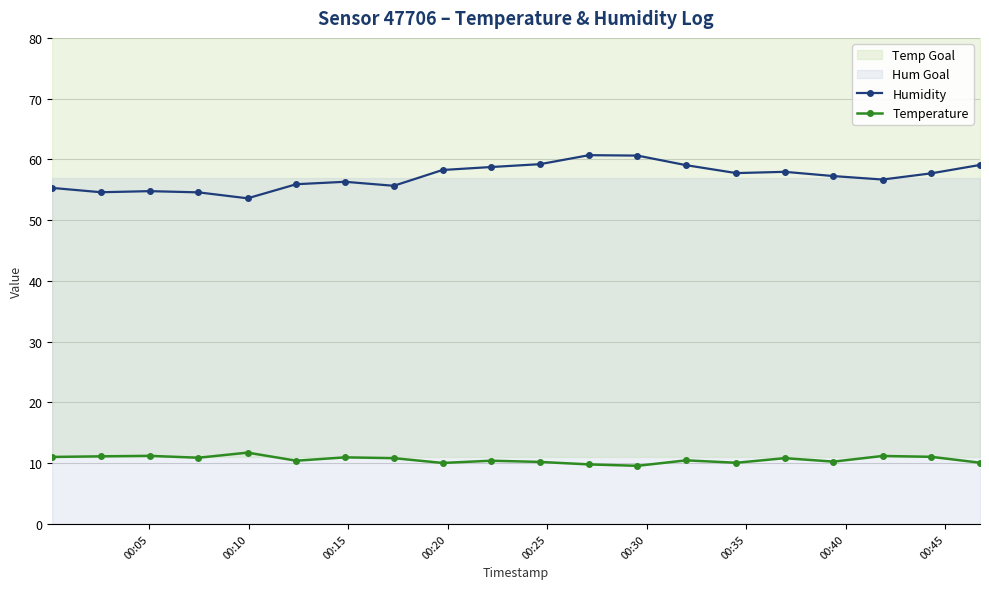

True or false: Humidity and Temperature intersect in this chart.

False